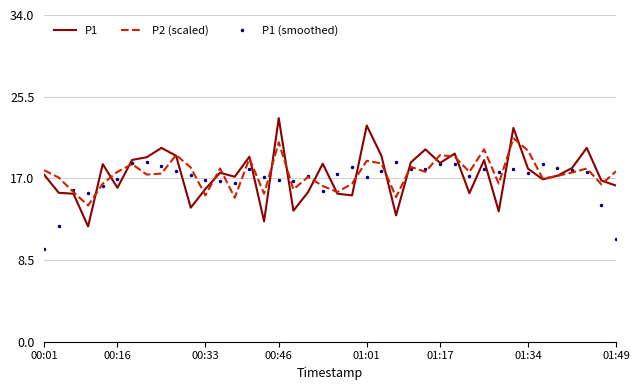

Rank the series by their maximum value, from lowest to highest.

P1 (smoothed), P2 (scaled), P1